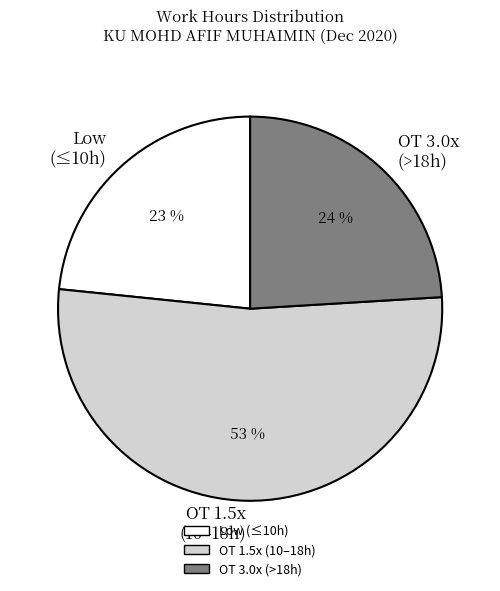

Approximately how many times larger is the value at OT 3.0x (>18h) compared to Low (≤10h)?

1.0